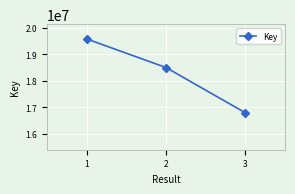

What is the sum of all values?

54887707